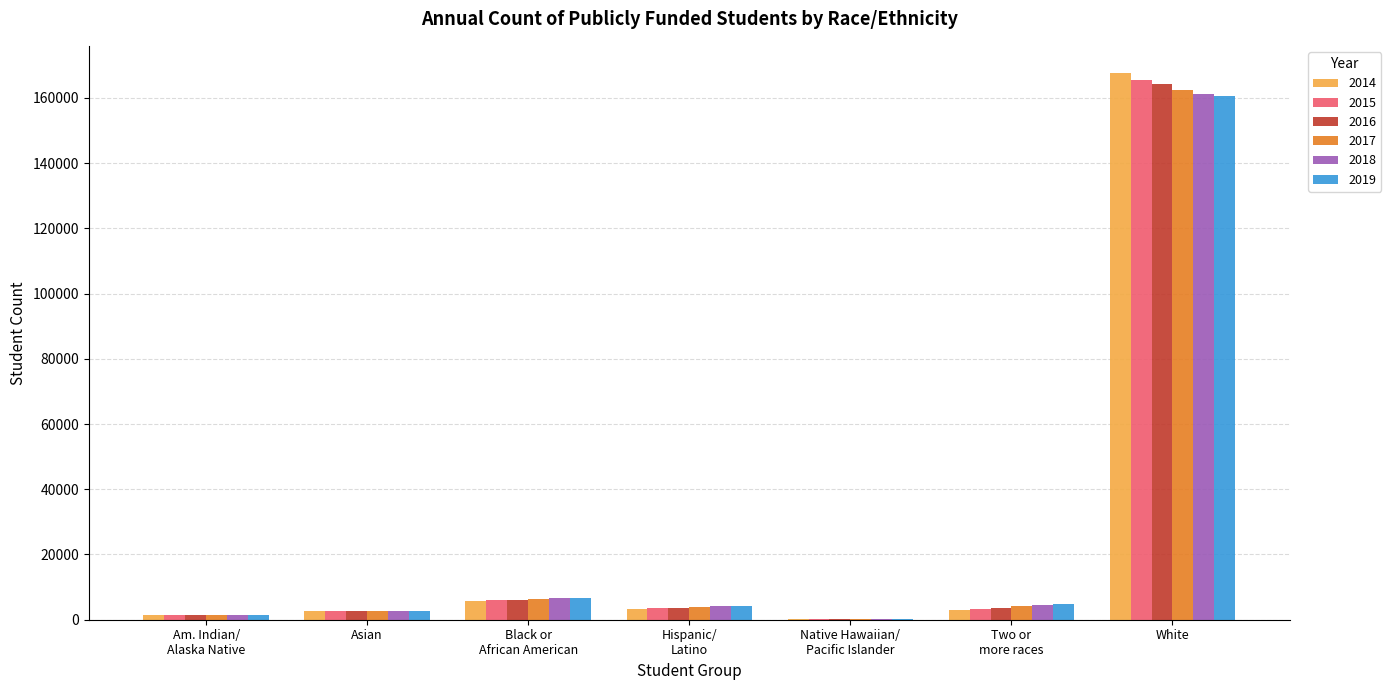

Which category has the highest value in the 2014 series?

White